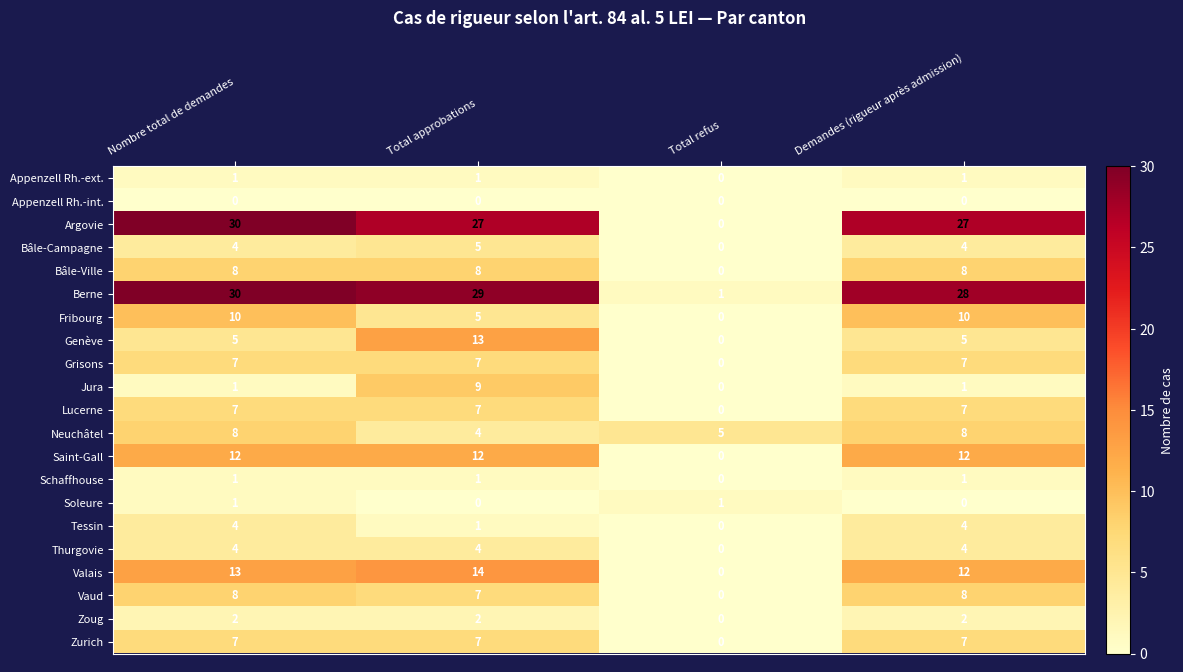

Count the Zurich values in the range 7 to 8.

3